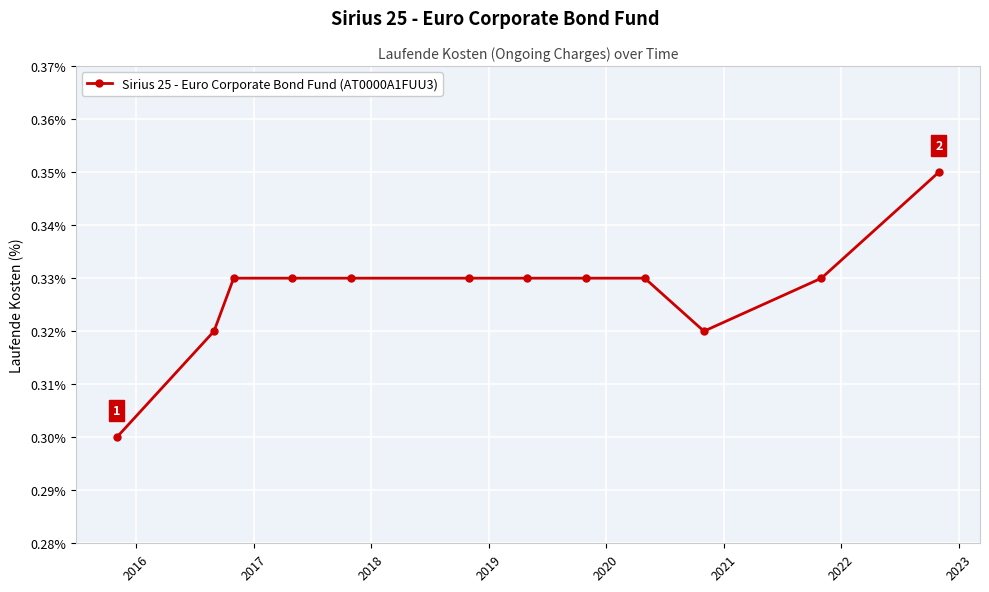

Count the number of categories in the chart.

12